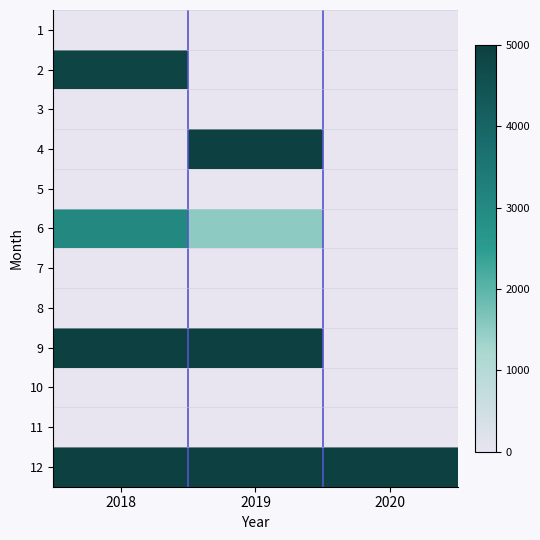

Reading left to right, what are all the values shown in this chart?

1: 2018=0.0	2019=0.0	2020=0.0
2: 2018=4876.2	2019=0.0	2020=0.0
3: 2018=0.0	2019=0.0	2020=0.0
4: 2018=0.0	2019=8127.0	2020=0.0
5: 2018=0.0	2019=0.0	2020=0.0
6: 2018=3045.6	2019=1522.8	2020=0.0
7: 2018=0.0	2019=0.0	2020=0.0
8: 2018=0.0	2019=0.0	2020=0.0
9: 2018=70936.5	2019=7093.7	2020=0.0
10: 2018=0.0	2019=0.0	2020=0.0
11: 2018=0.0	2019=0.0	2020=0.0
12: 2018=141873.0	2019=42302.4	2020=56403.2